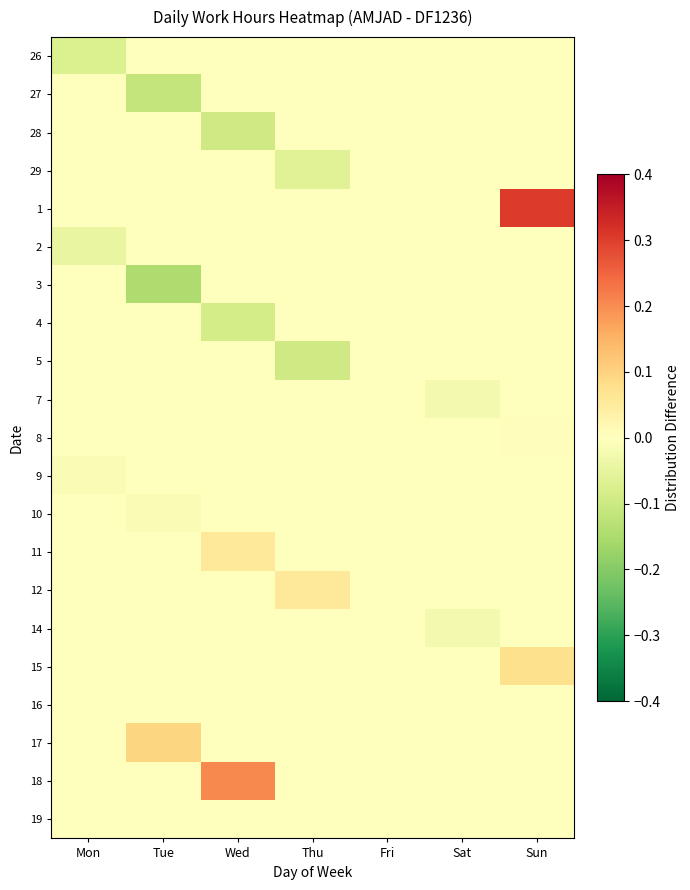

Which series has the largest total across all categories?

1